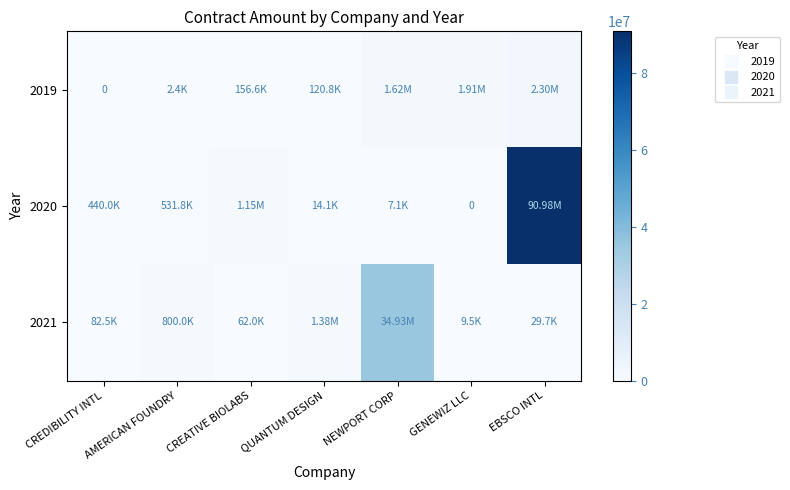

Which series has the largest range (max minus min)?

2020